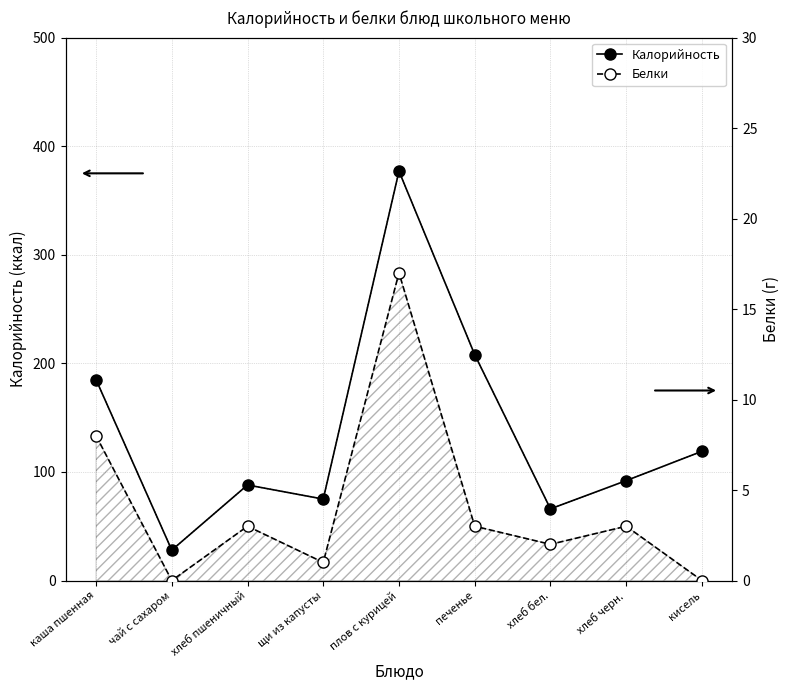

What is the difference between the maximum and minimum values in the Белки series?

17